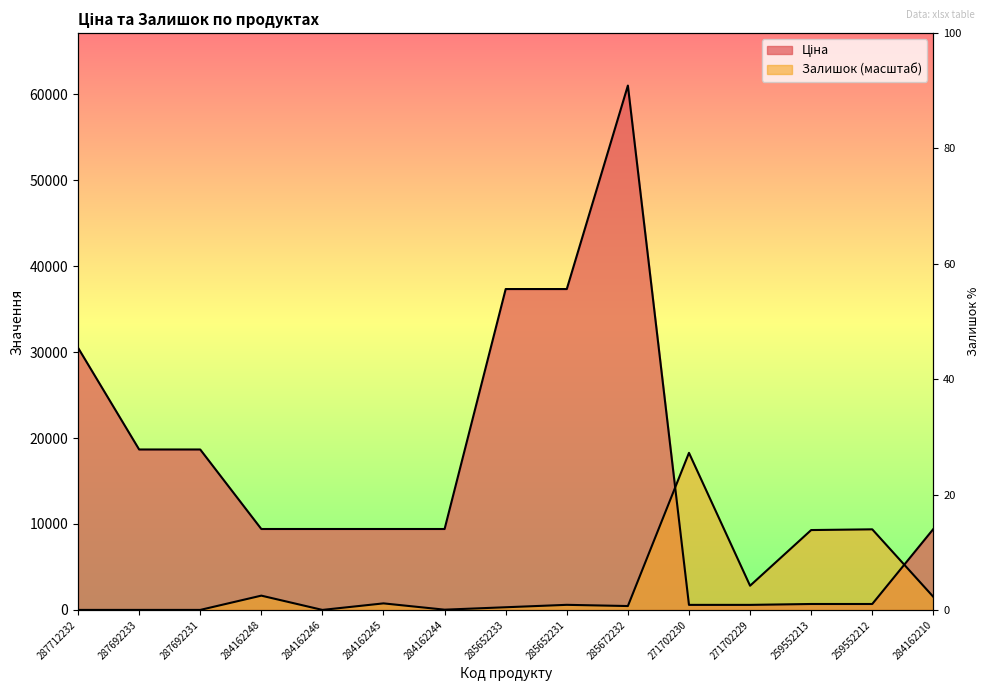

Read the Залишок value at 285652231.

591.5